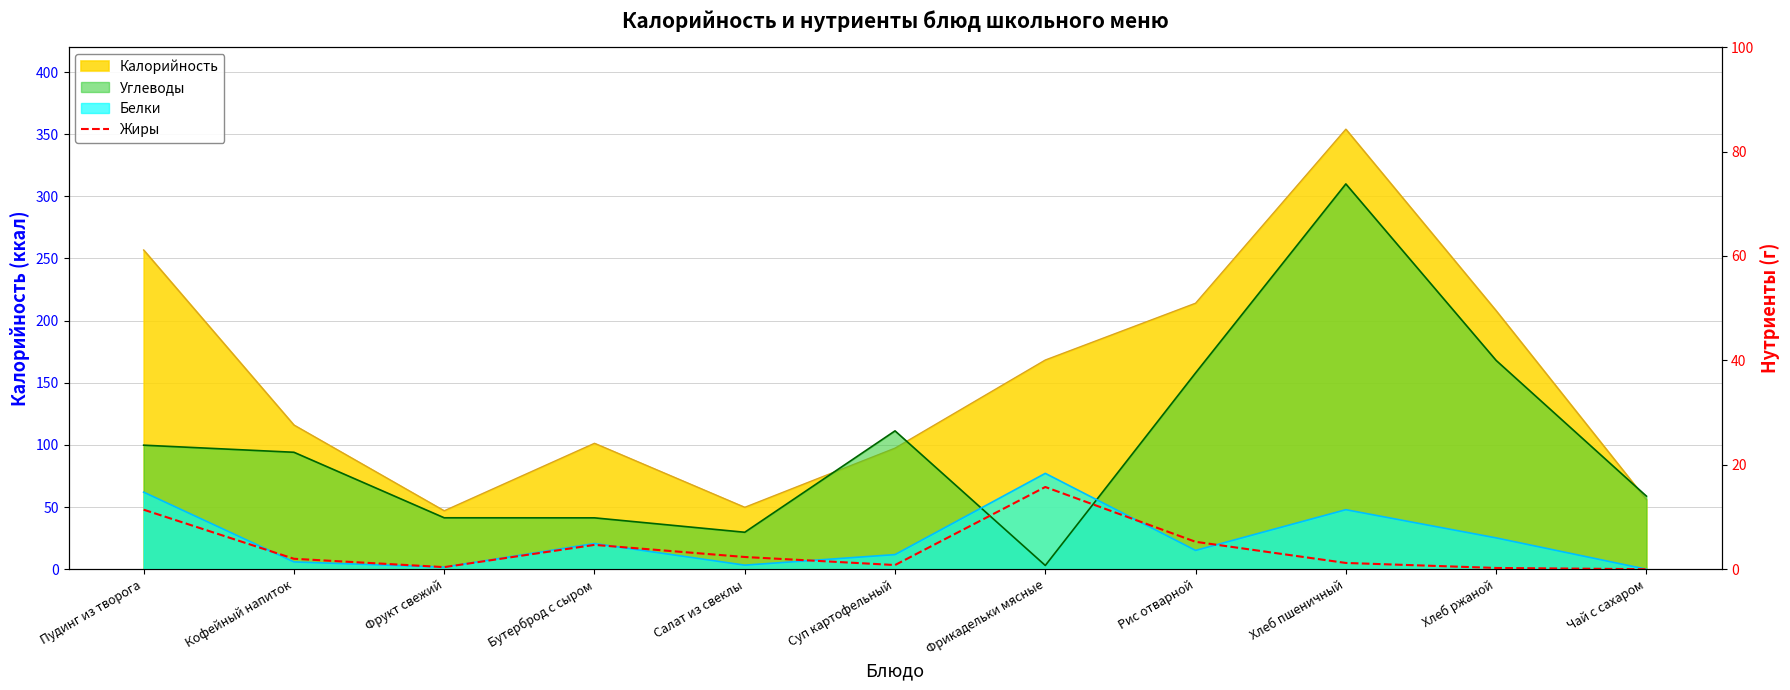

The chart shows a value of 15.8 at Фрикадельки мясные. True or false?

True